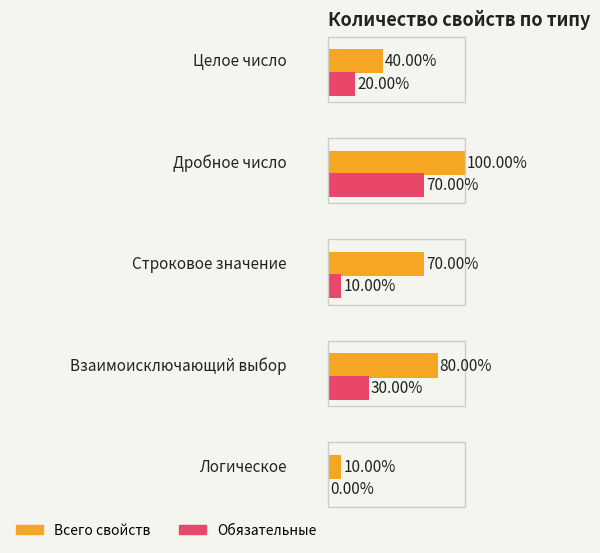

Which category has the lowest value in the Дробное число series?

Целое число